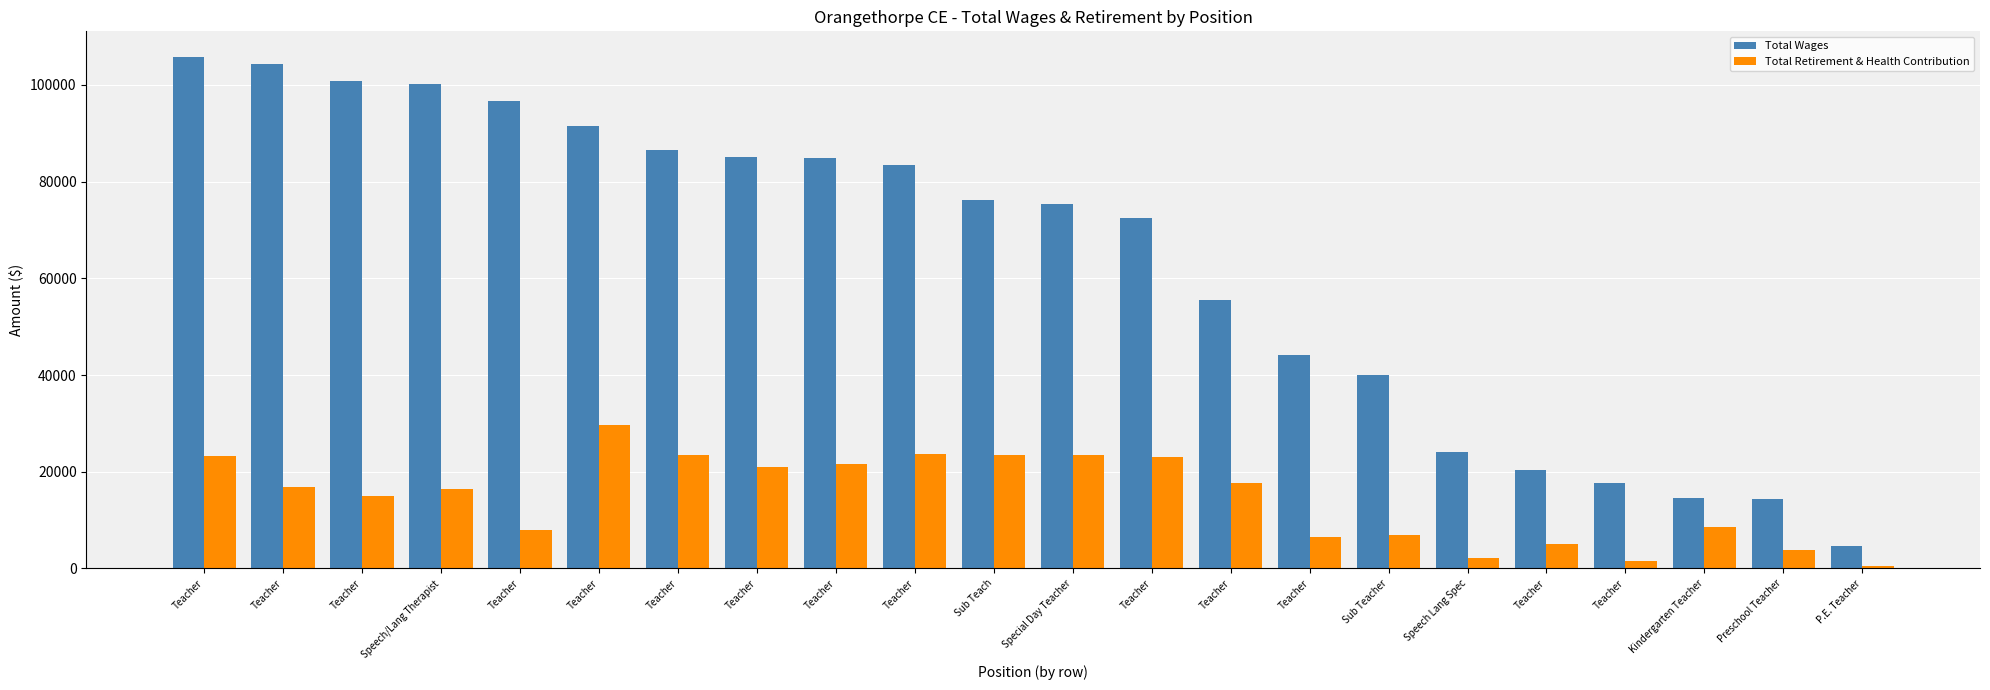

How many data points does each series have?

22